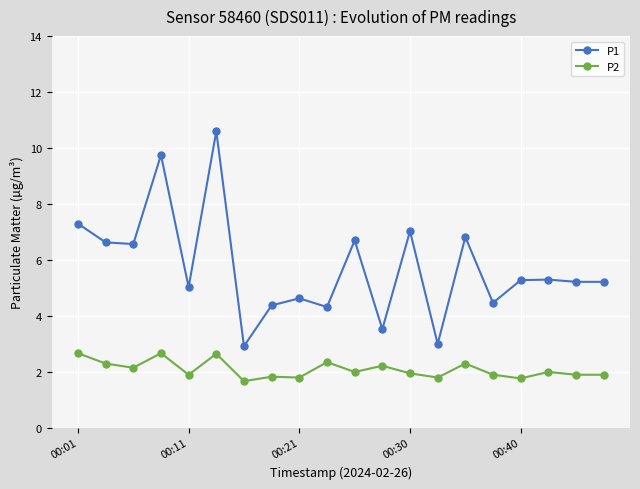

What is the sum of all P2 values?

41.7